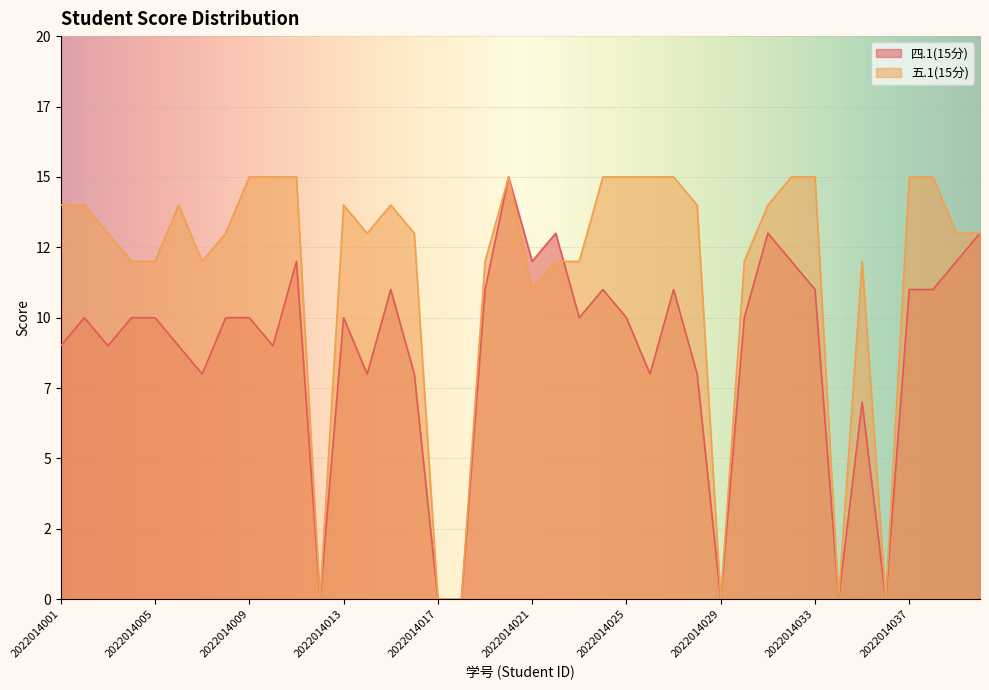

After their last crossing, which series has the higher values: 四.1(15分) or 五.1(15分)?

五.1(15分)